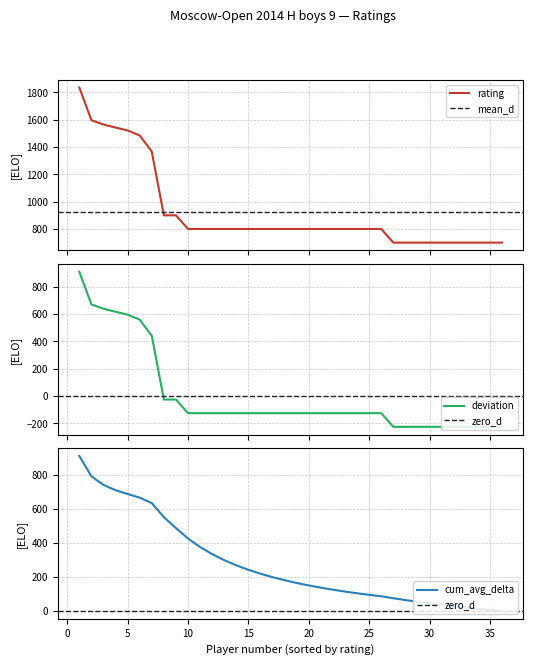

What is the minimum value for rating?

700